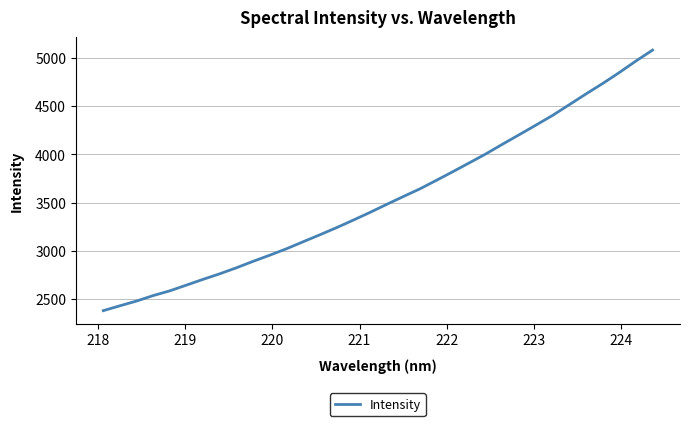

What is the maximum value shown in the chart?

5077.4